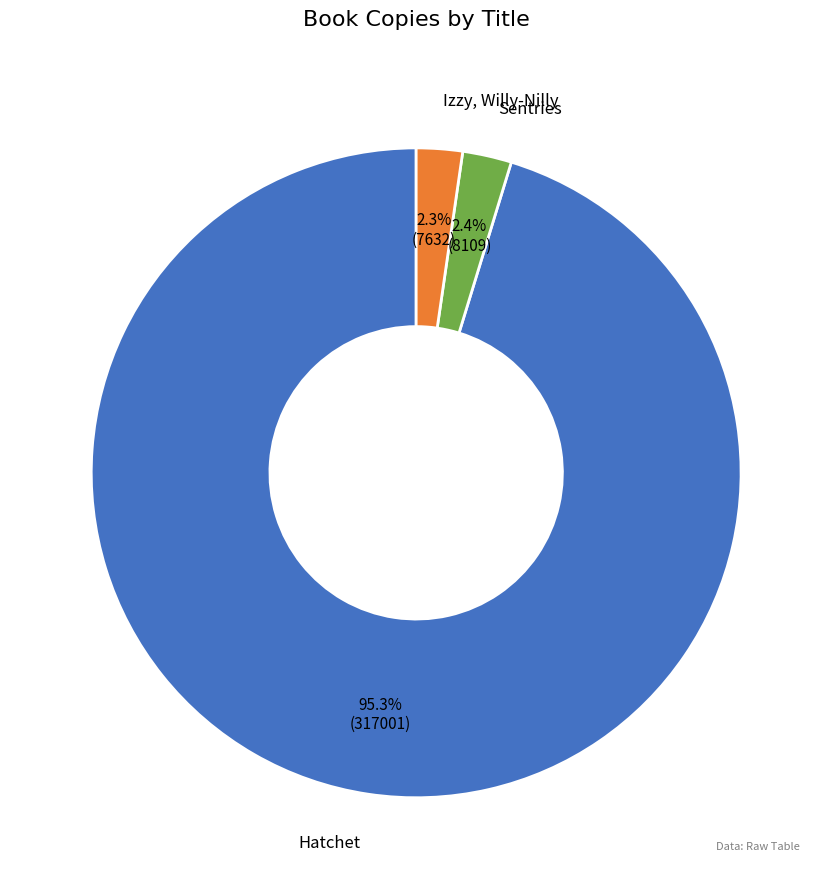

Does any single category account for the majority?

Yes